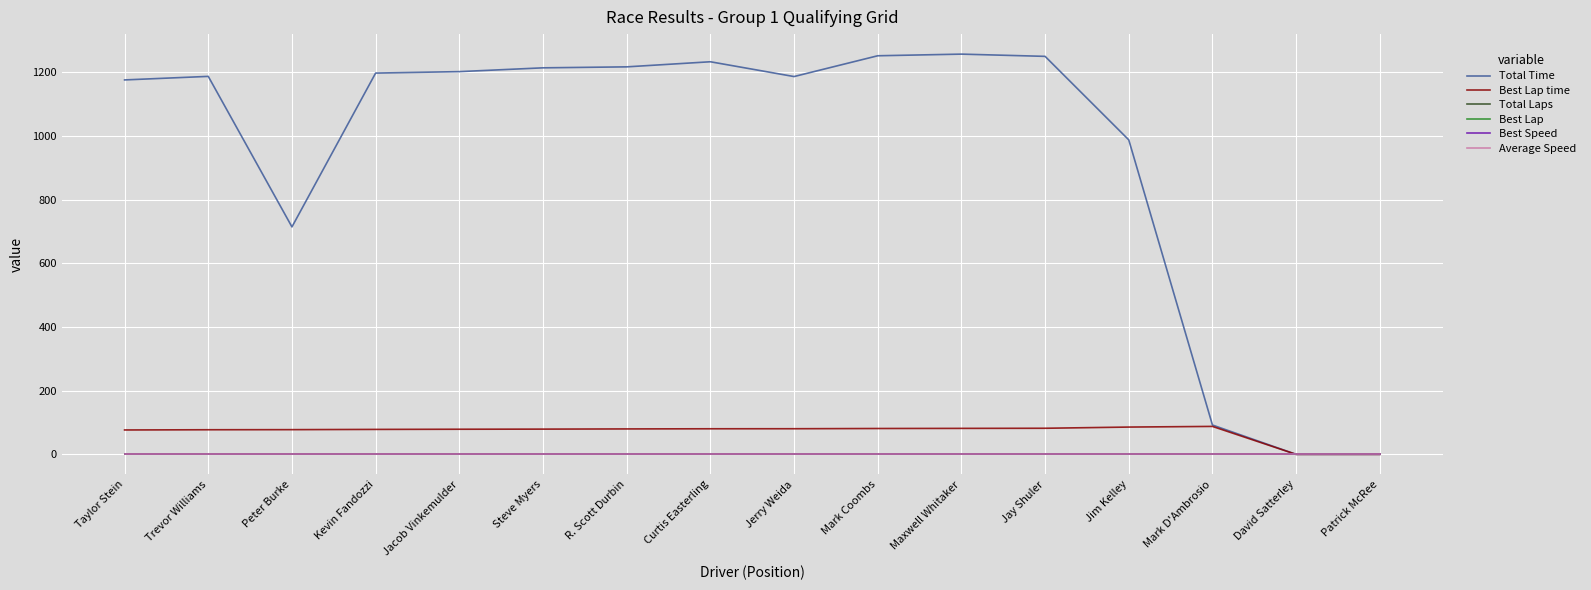

Does the chart have visible grid lines?

Yes